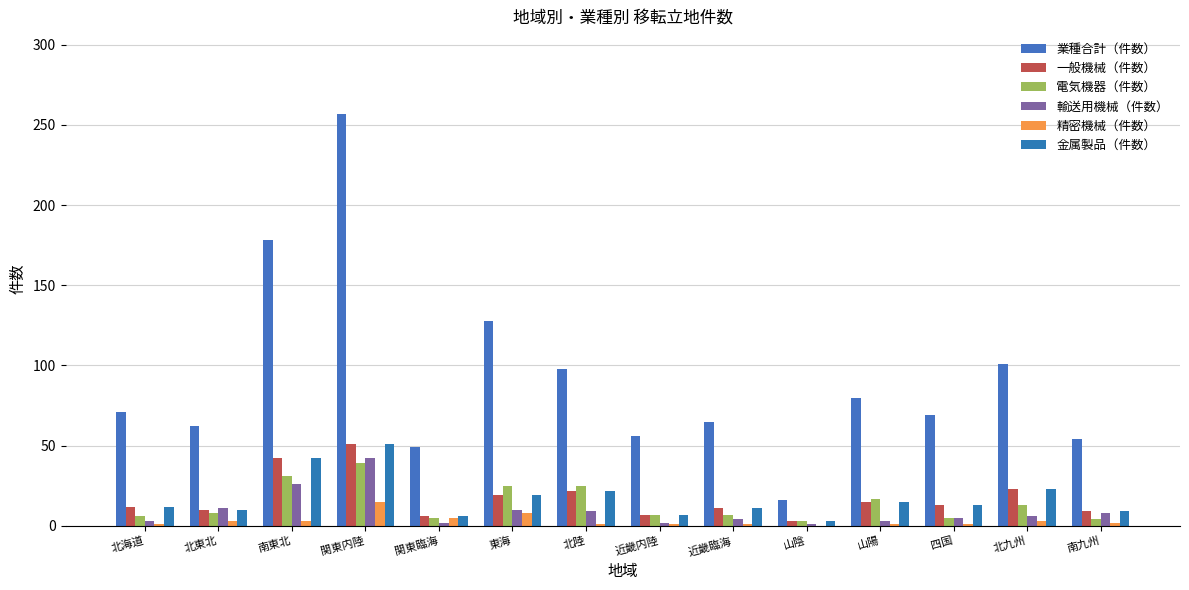

What is the difference between the 一般機械（件数） values at 北九州 and 北東北?

13